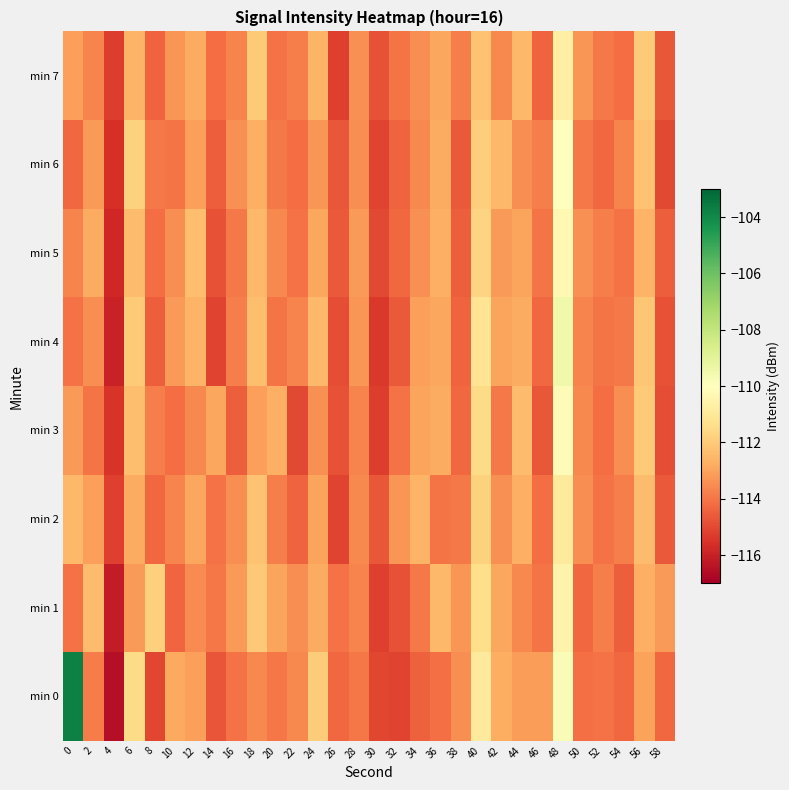

How many categories are shown in the chart?

30